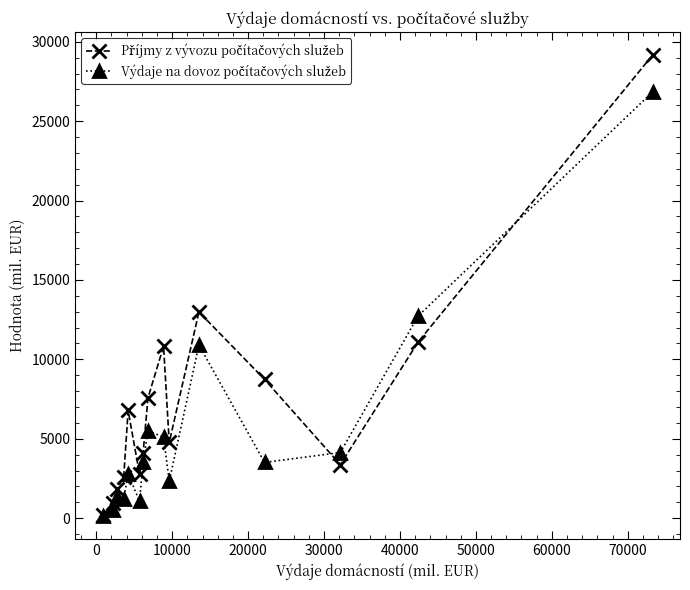

What is the value of the Příjmy z vývozu počítačových služeb point at the 8th from the left?

7580